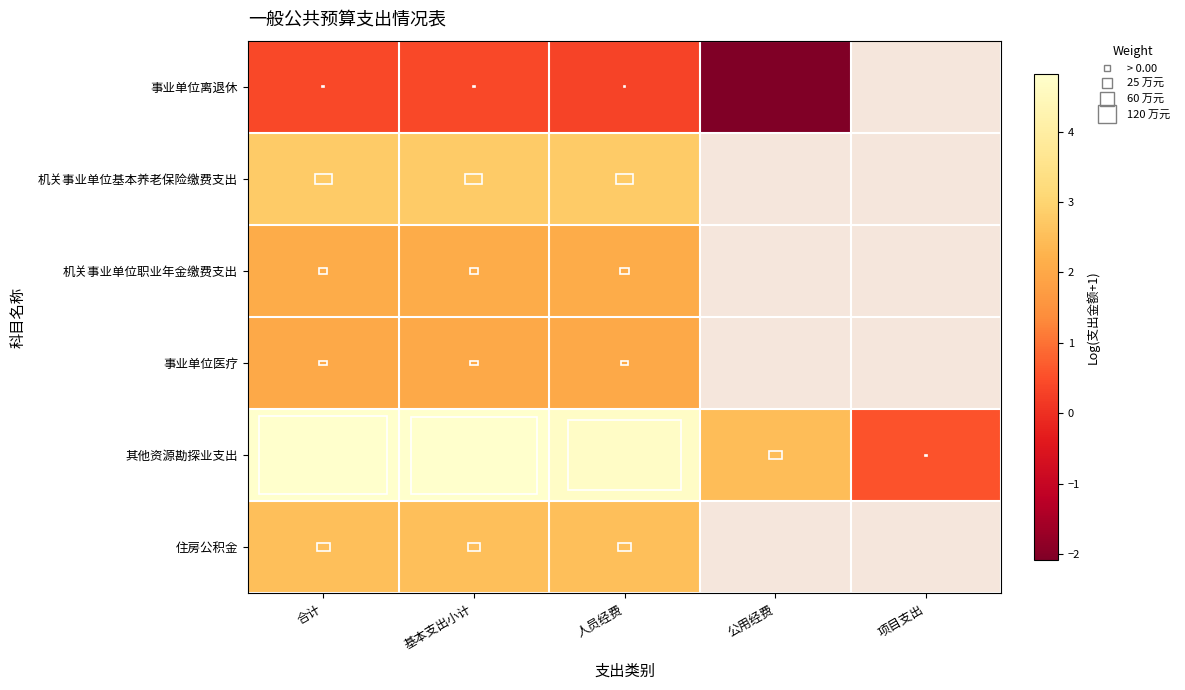

What is the total value across all series at 基本支出小计?

14.7